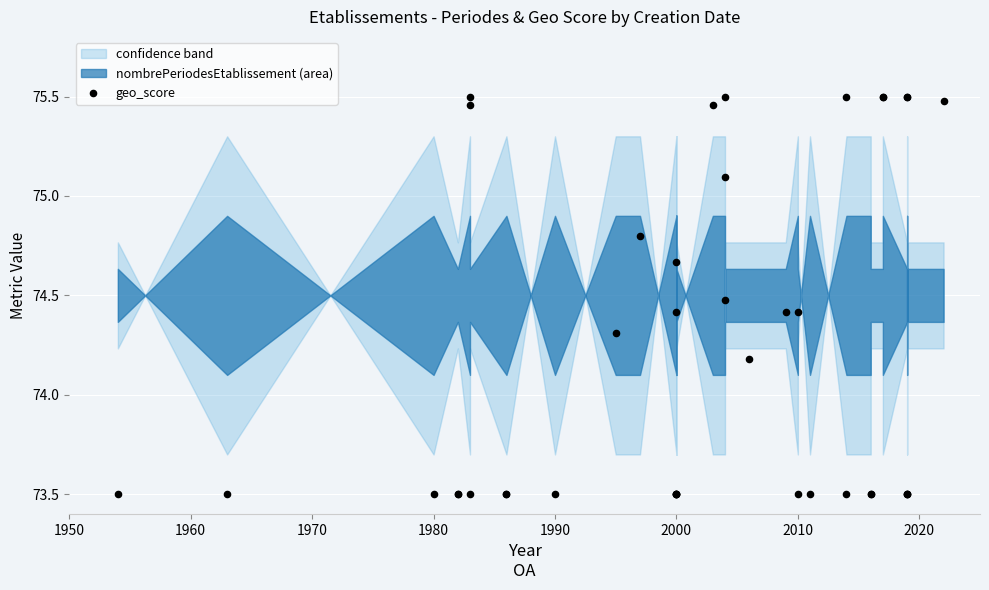

What Y value in the scatter plot is closest to 74?

74.2